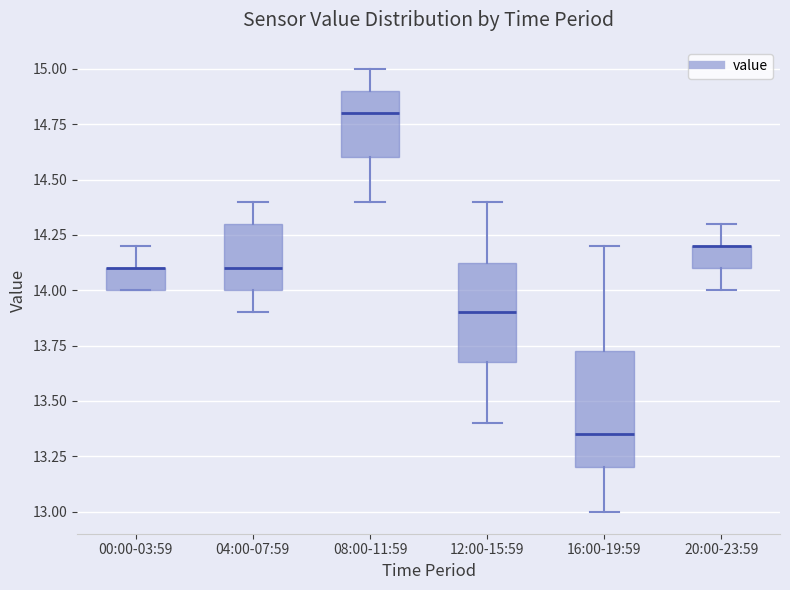

Which box is the tallest, from its lower edge to its upper edge?

16:00-19:59